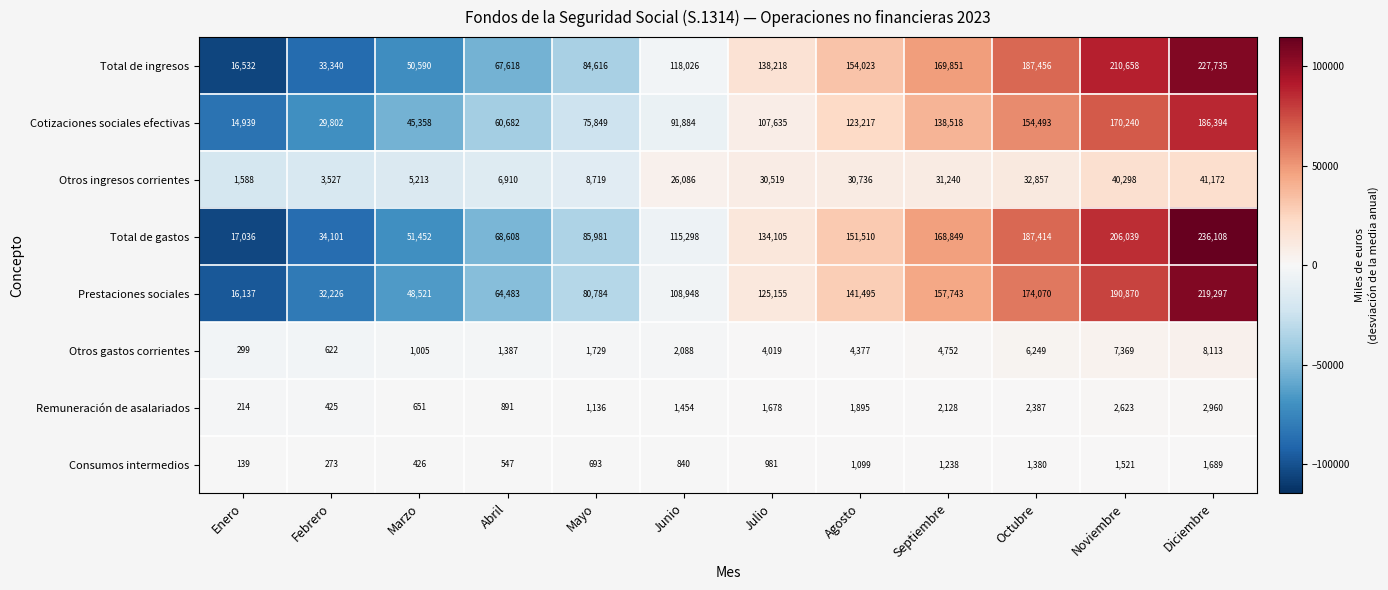

Rank the series at Abril from lowest to highest value.

Consumos intermedios, Remuneración de asalariados, Otros gastos corrientes, Otros ingresos corrientes, Cotizaciones sociales efectivas, Prestaciones sociales, Total de ingresos, Total de gastos